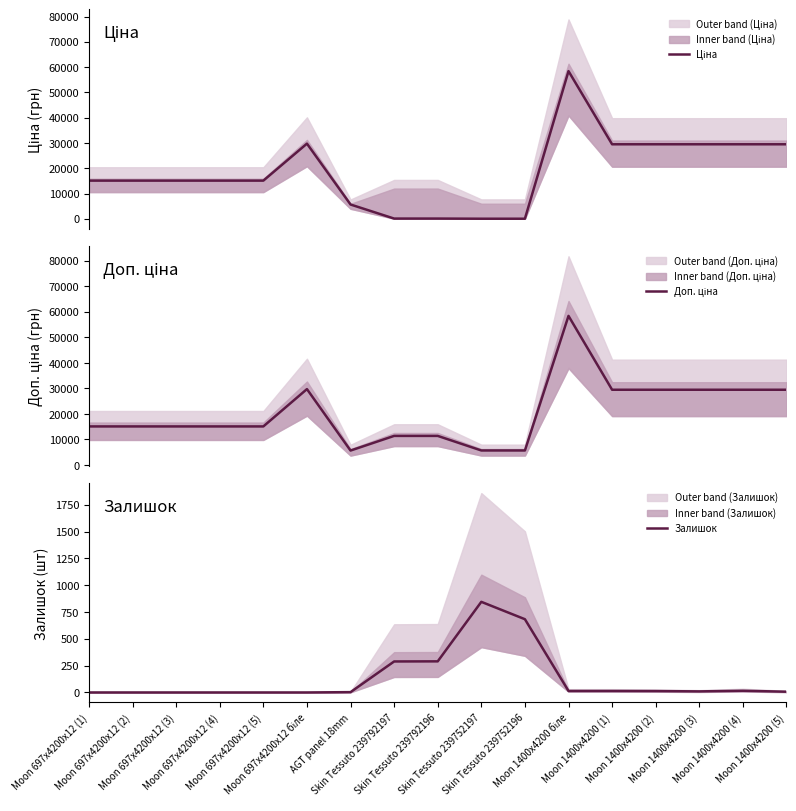

At which category does Доп. ціна reach its first local valley?

AGT panel 18mm